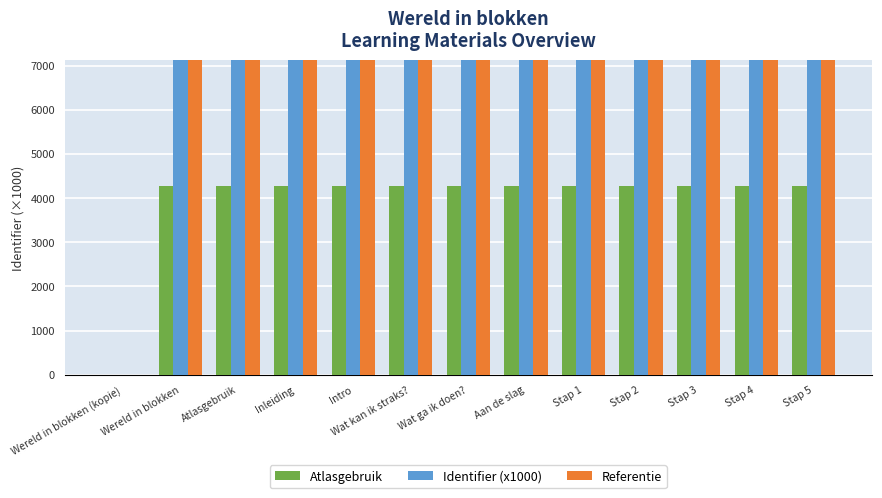

Read the Atlasgebruik value at Wat ga ik doen?.

4270.2